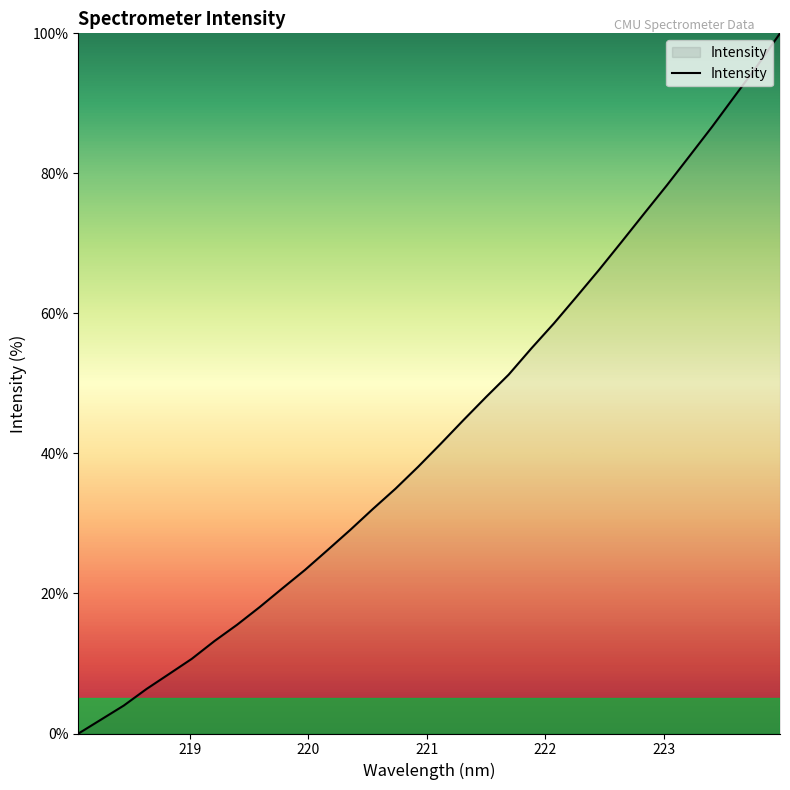

What is the greatest value displayed?

100.0